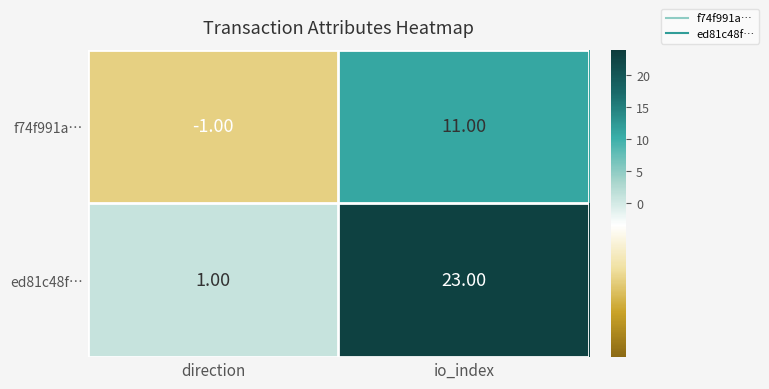

Which category has the lowest value across all series?

direction